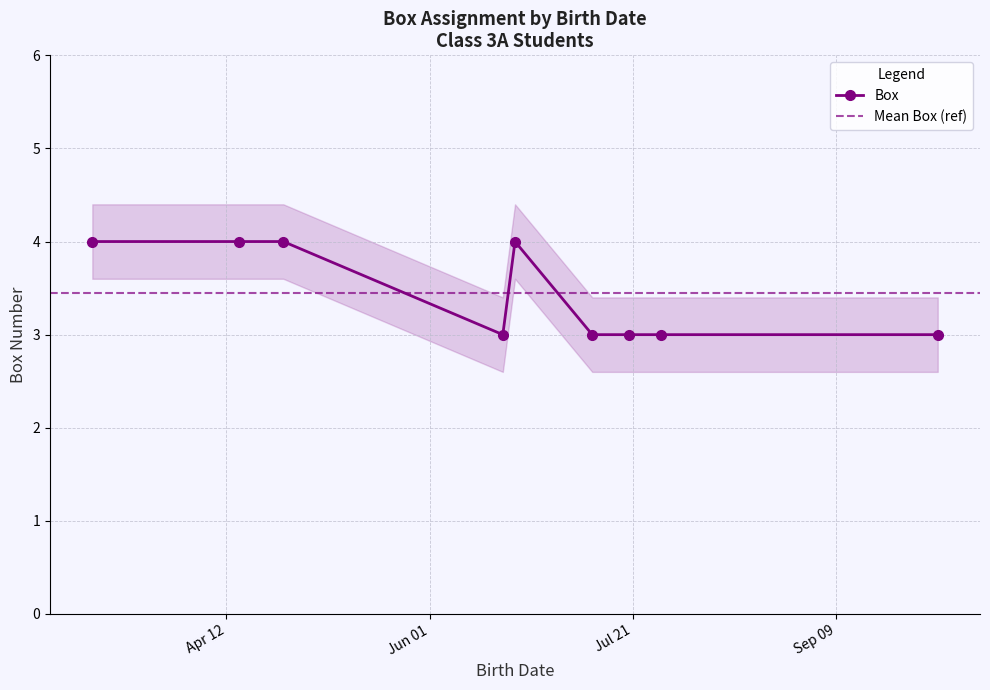

How many distinct data groups are displayed?

1